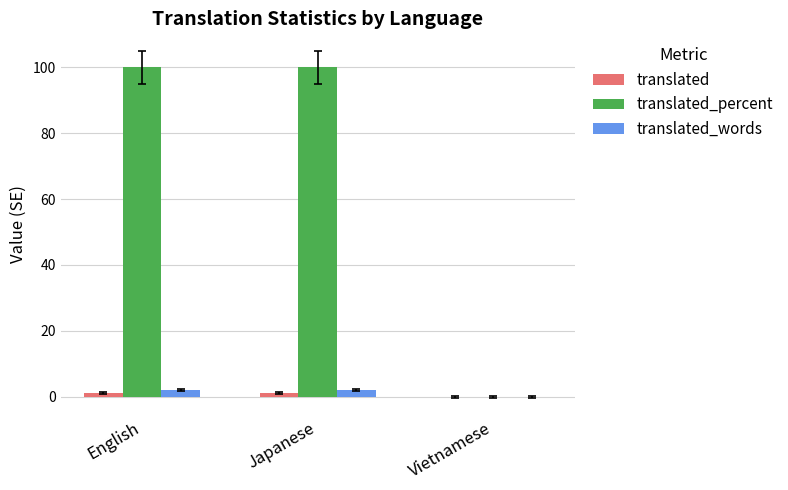

What is the maximum value shown in the chart?

100